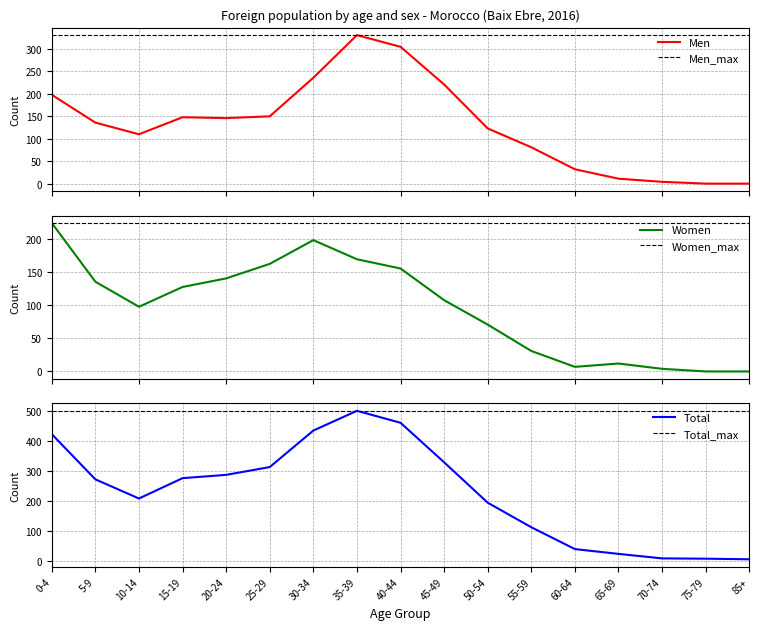

Is it true that Total equals 270 at 30-34?

False